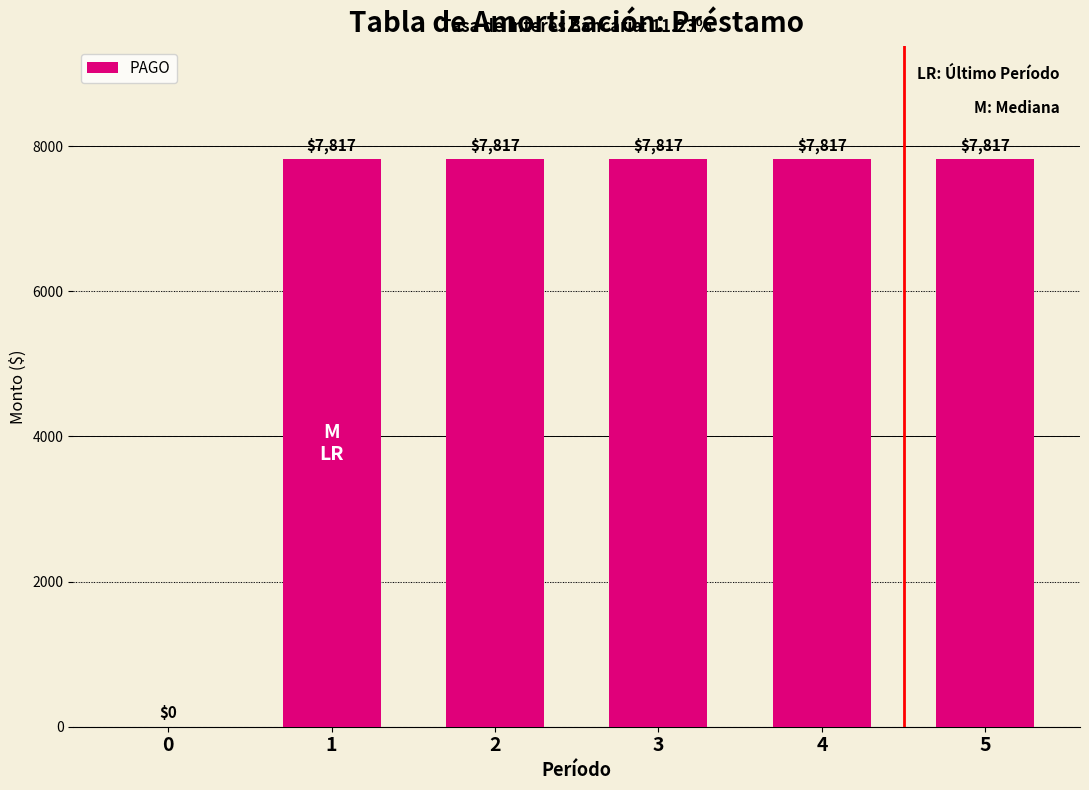

Approximately how many times larger is the value at 4 compared to 2?

1.0